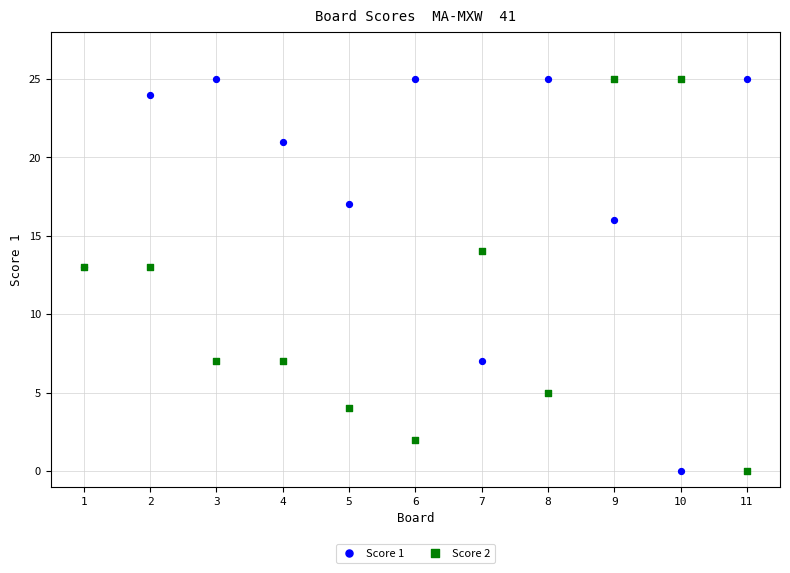

What are all the series names shown in the legend?

Score 1, Score 2